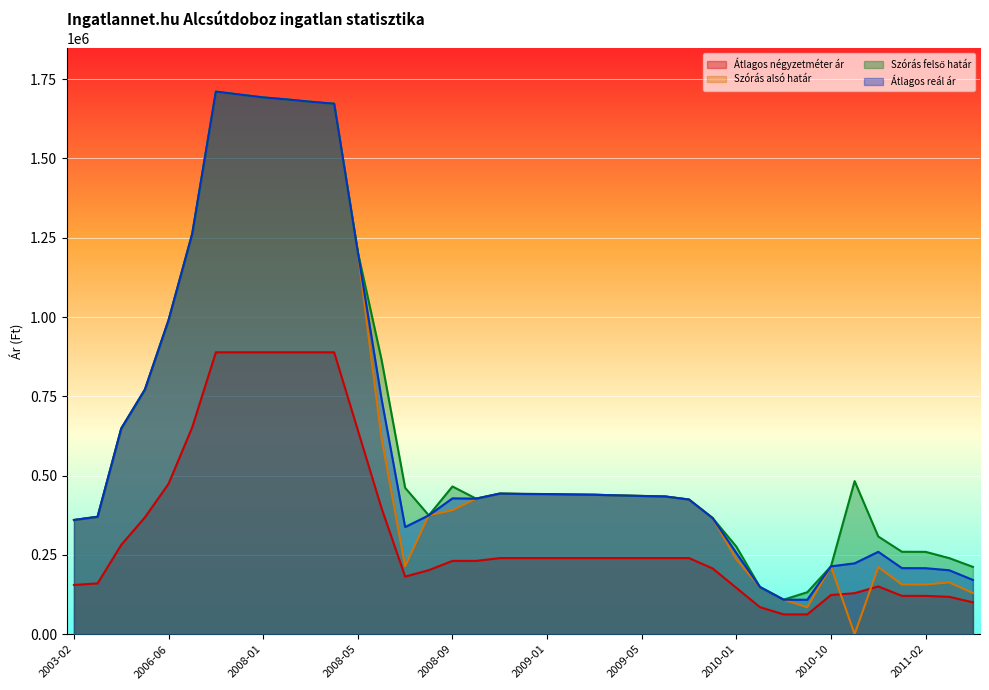

Where is the first local maximum for Szórás alsó határ?

2007-11